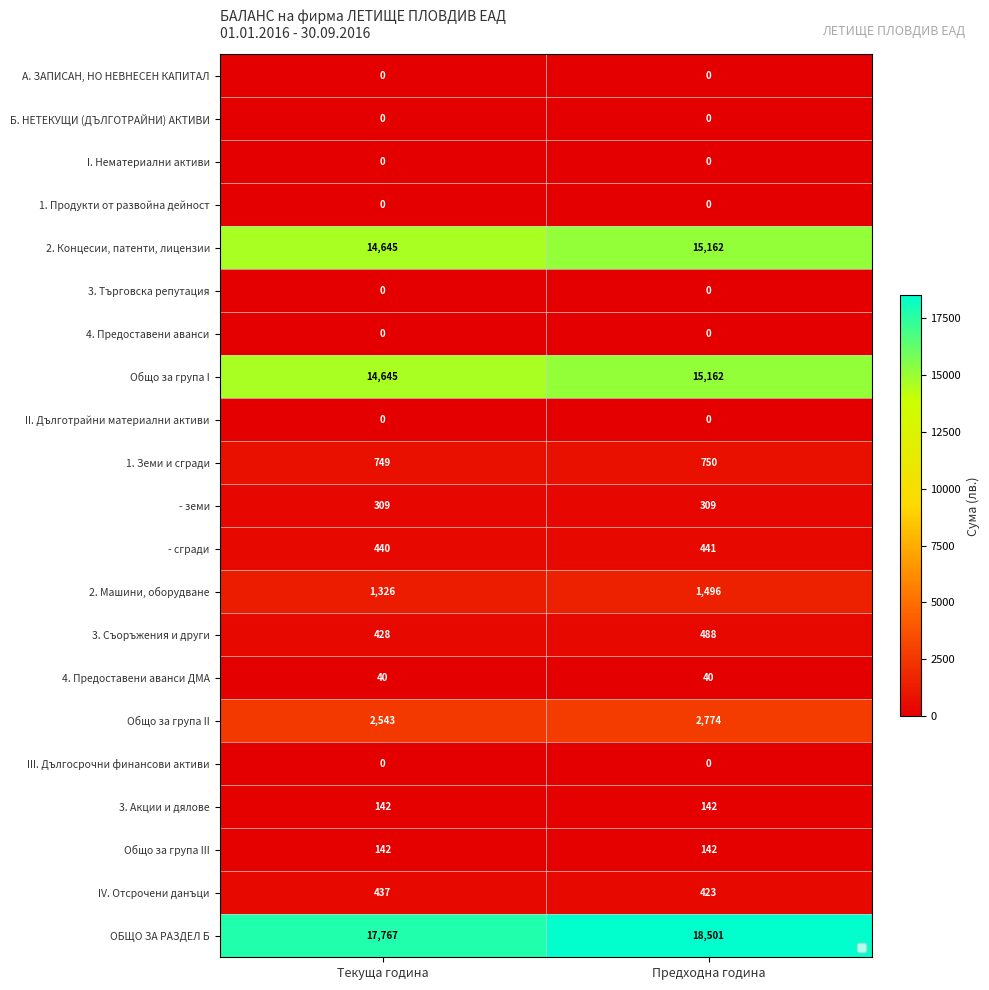

Count the number of categories in the chart.

2